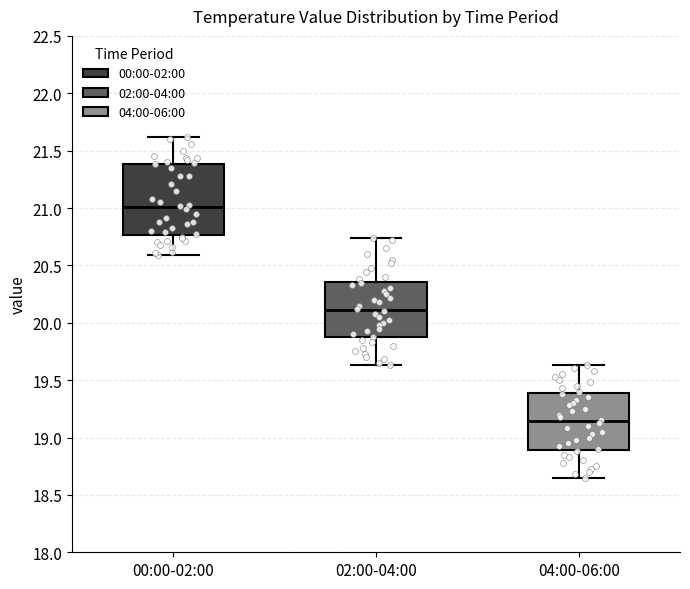

Where does the upper whisker of the box for 02:00-04:00 end on the y-axis? The values are not printed on the chart, so give them approximately, as read against the axis.

20.75